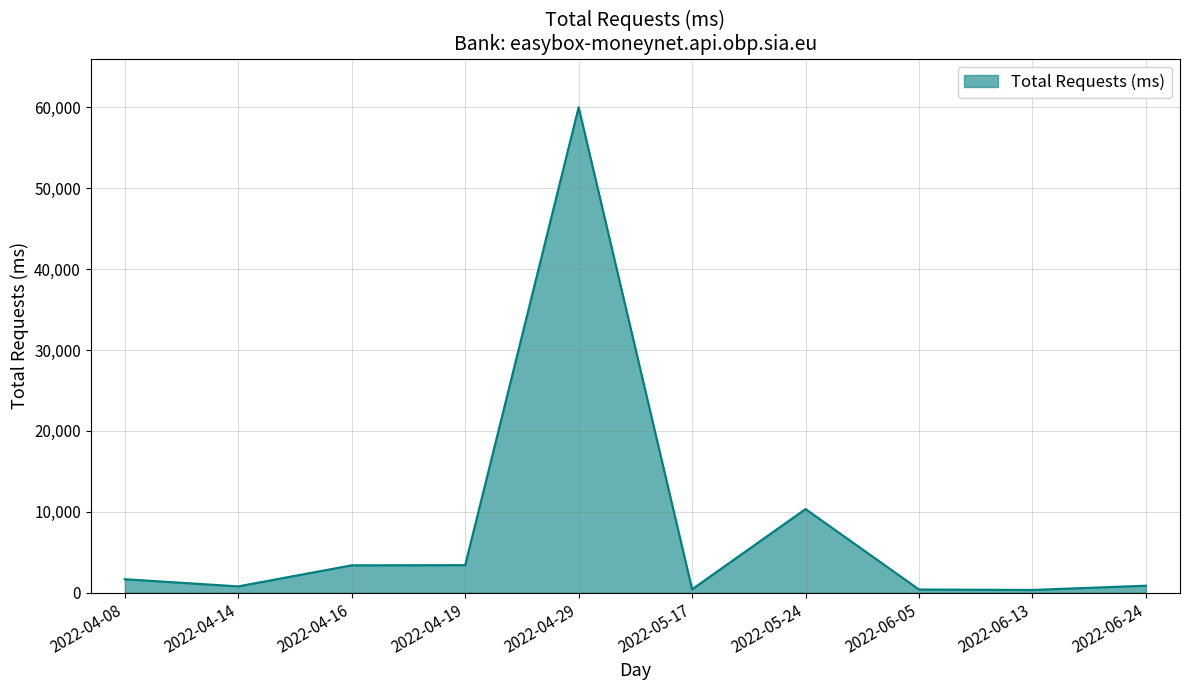

What is the minimum value shown in the chart?

348.0